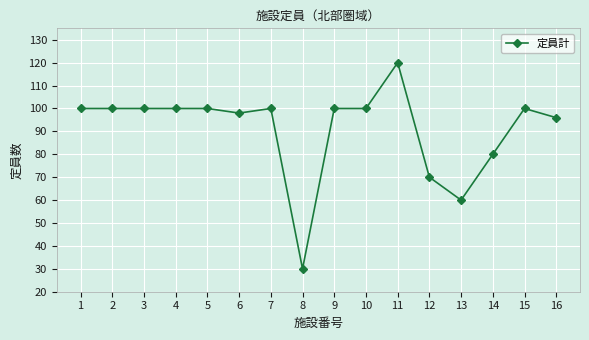

Read the value at 9.

100